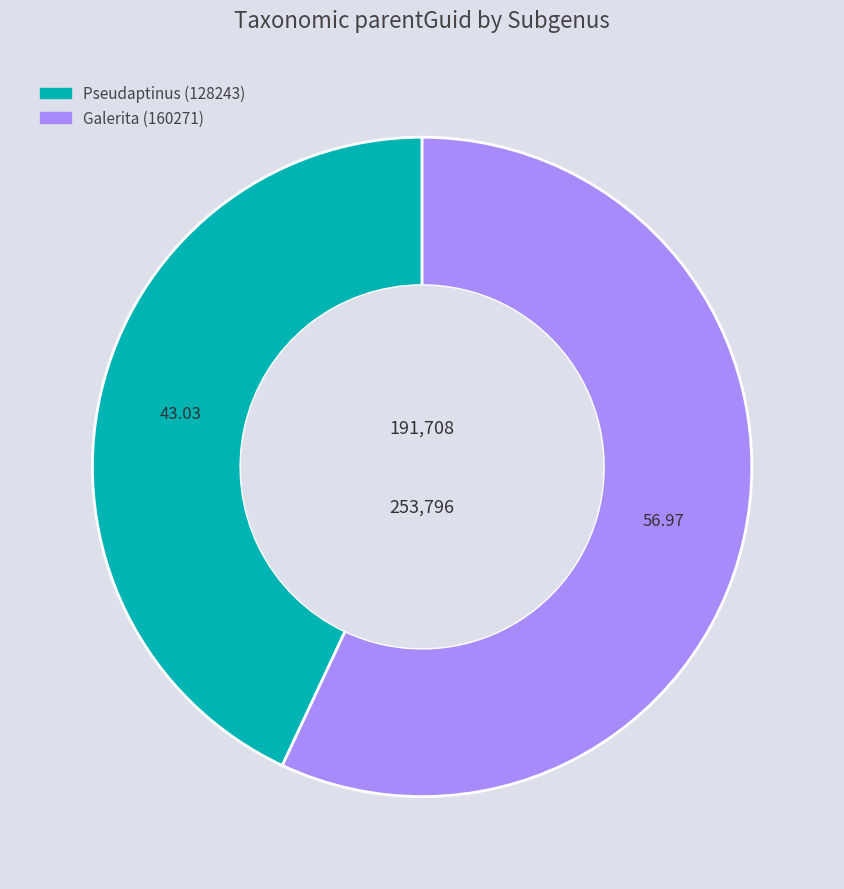

Which slice represents more than half of the pie?

Galerita (160271)